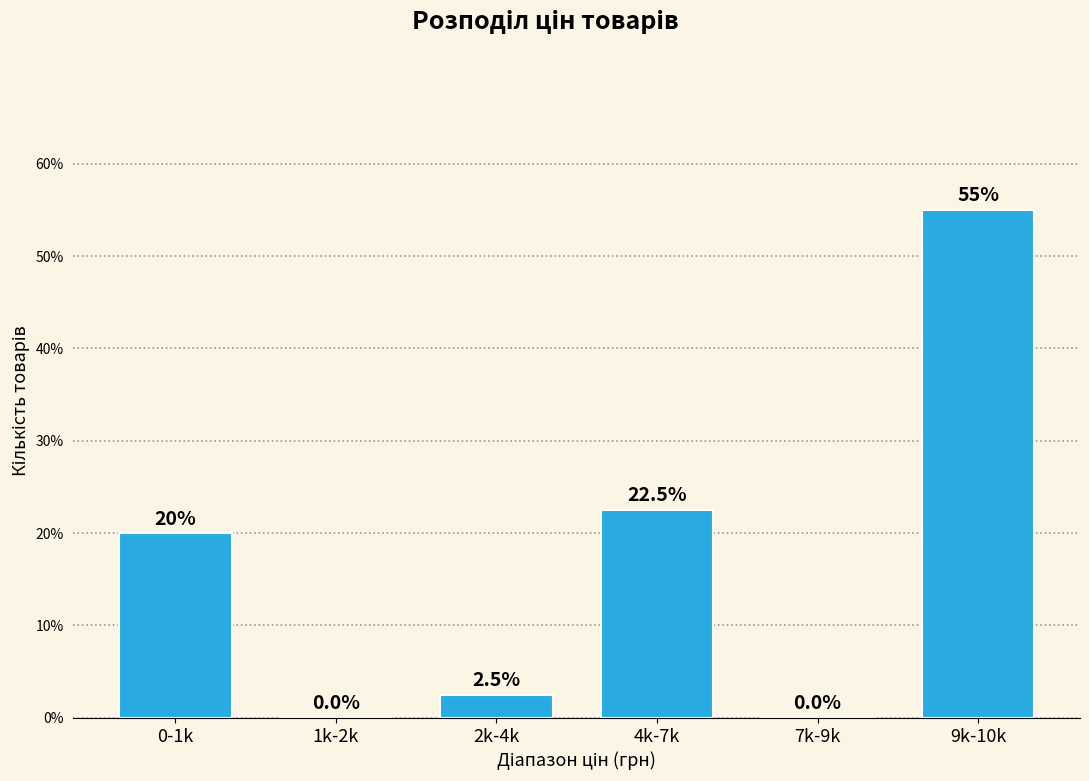

Reading left to right, what are all the values shown in this chart?

0-1k=20.0	1k-2k=0.0	2k-4k=2.5	4k-7k=22.5	7k-9k=0.0	9k-10k=55.0